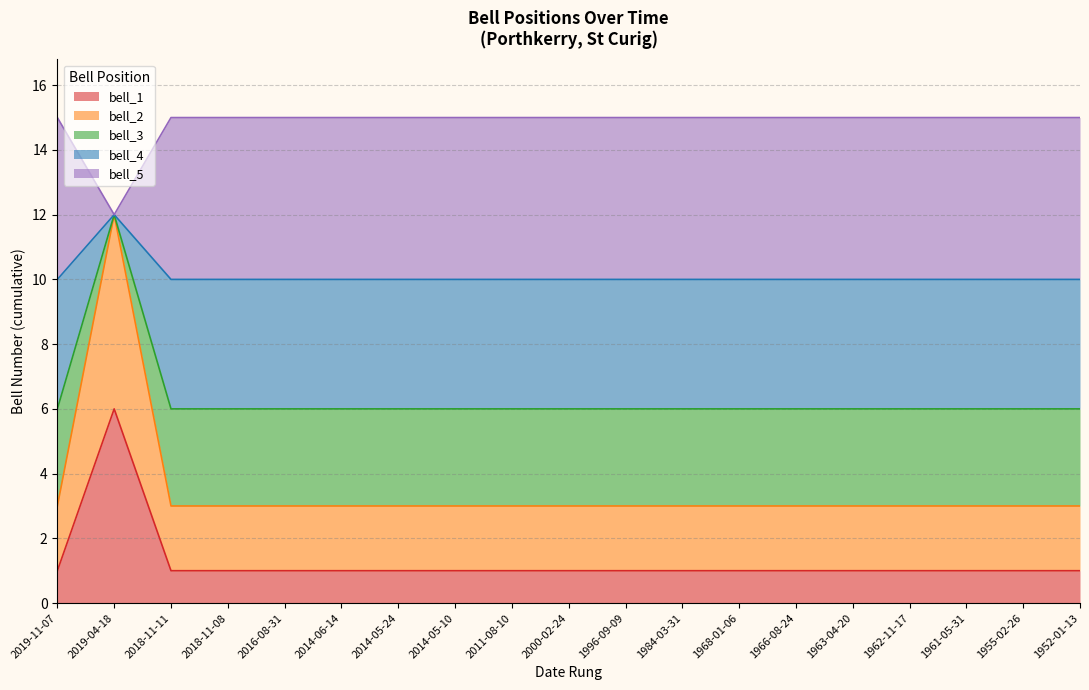

What are all the series names shown in the legend?

bell_1, bell_2, bell_3, bell_4, bell_5